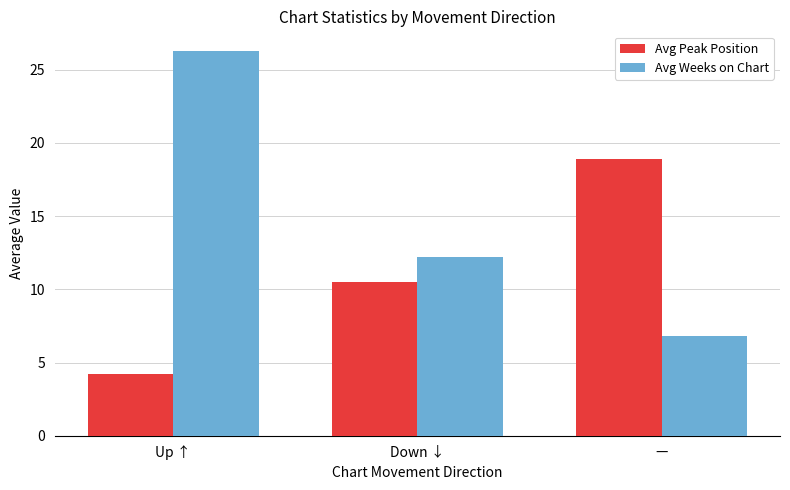

Reading left to right, extract all data points from this chart.

Avg Peak Position: Up ↑=4.2	Down ↓=10.5	—=18.9
Avg Weeks on Chart: Up ↑=26.3	Down ↓=12.2	—=6.8